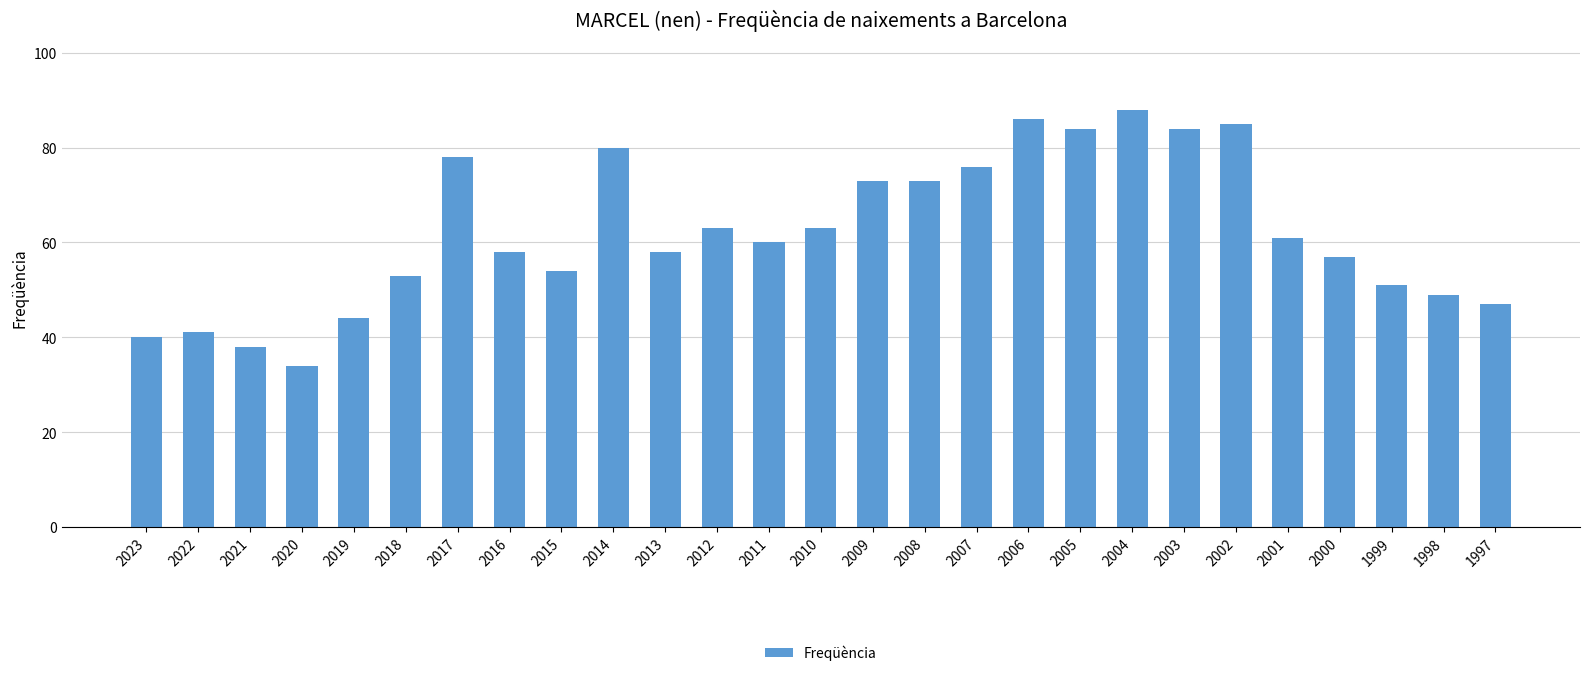

How many values are below 60?

13